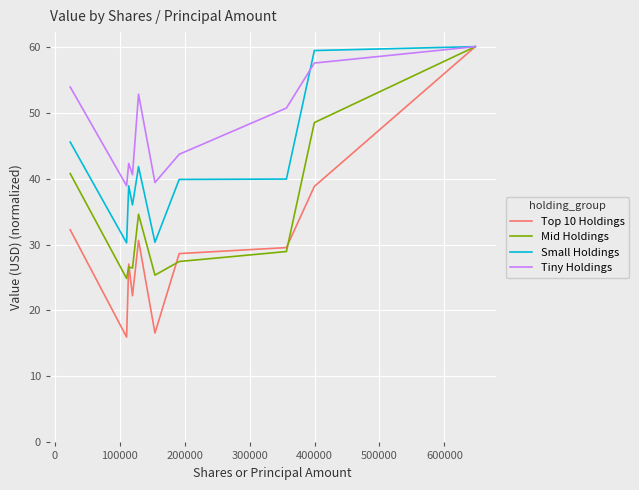

Which series has the largest total across all categories?

Tiny Holdings